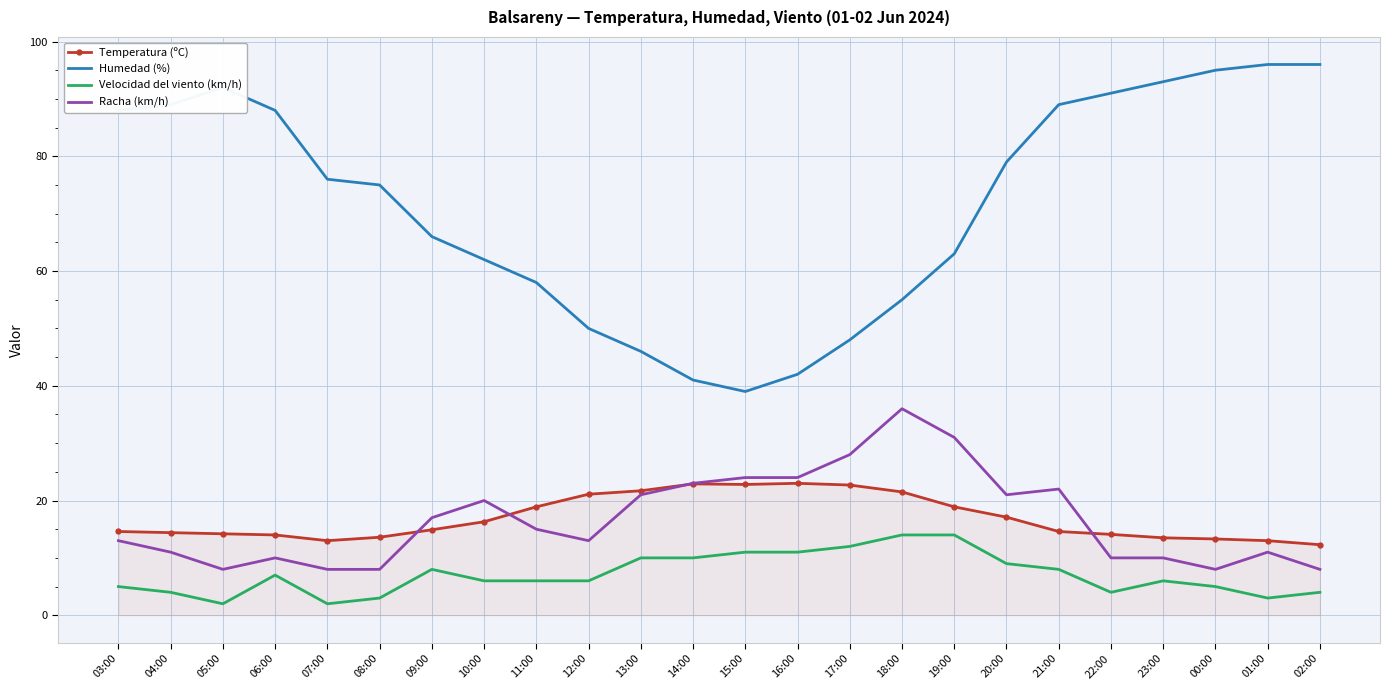

What is the greatest value displayed?

96.0